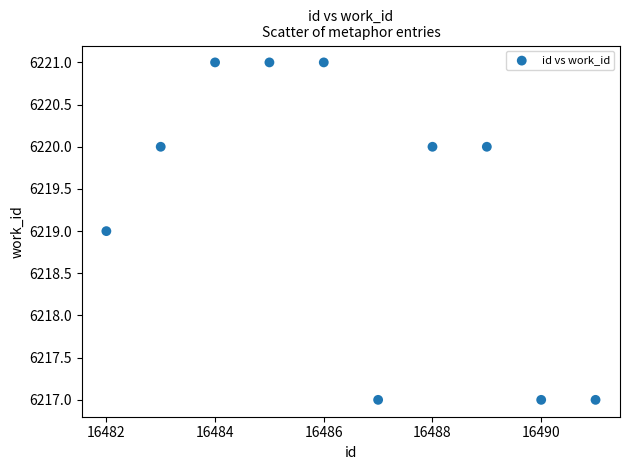

What is the average Y value?

6219